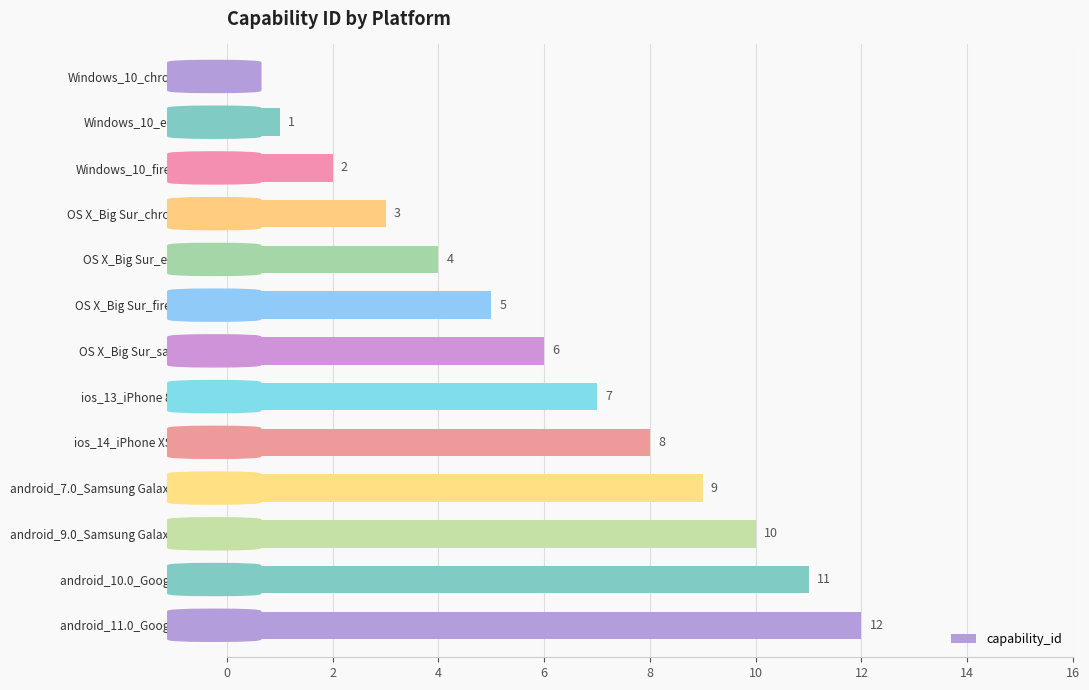

Which has a higher value, android_11.0_Google Pixel 4 or OS X_Big Sur_chrome_91.0?

android_11.0_Google Pixel 4